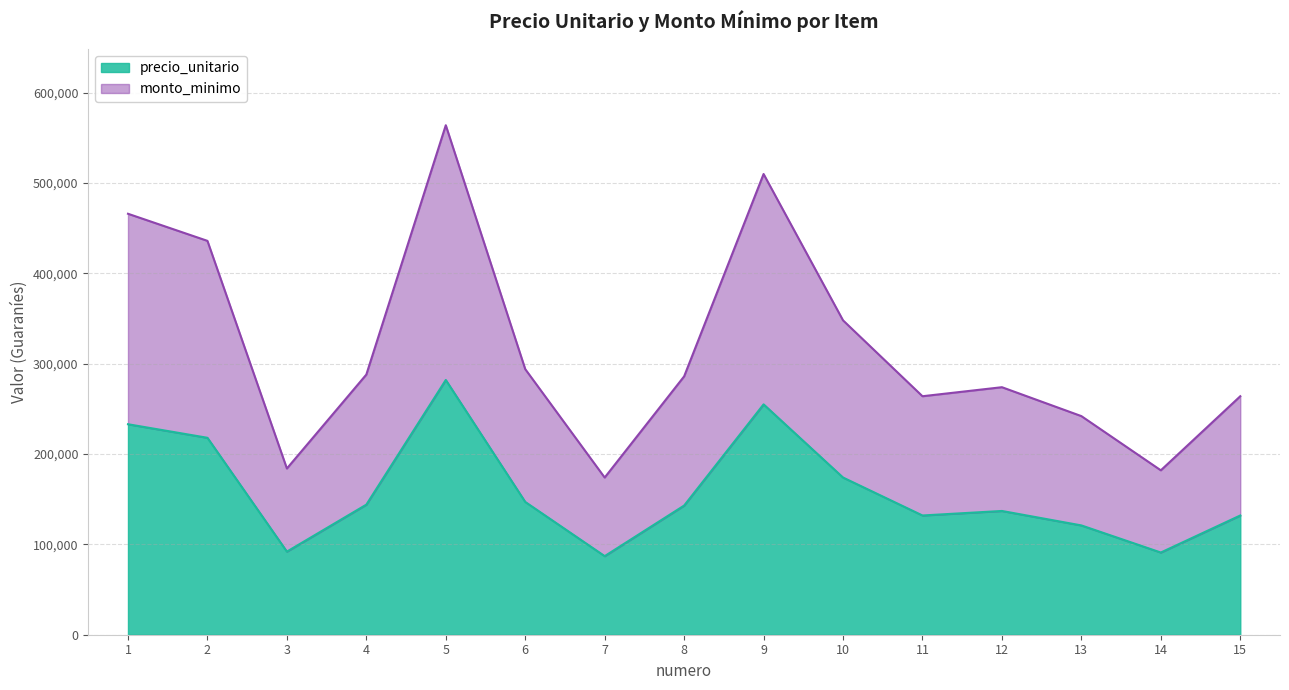

What is the difference between the monto_minimo values at 11 and 12?

5000